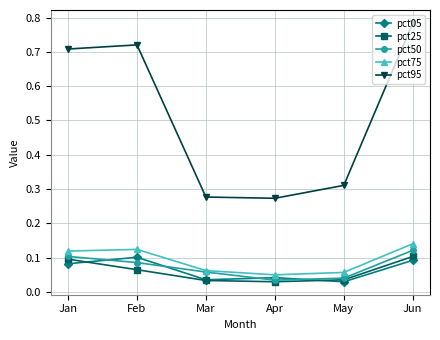

The pct25 series shows 0.1 at Jan. True or false?

True